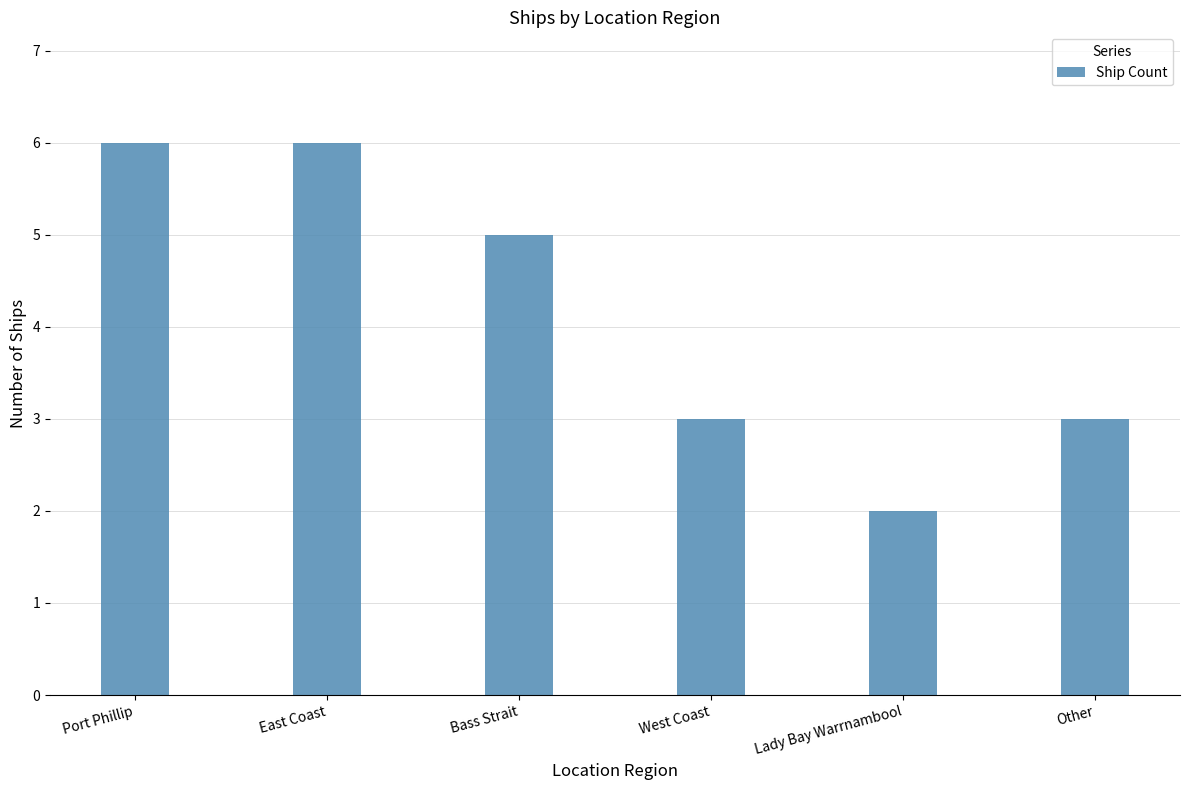

What is the minimum value shown in the chart?

2